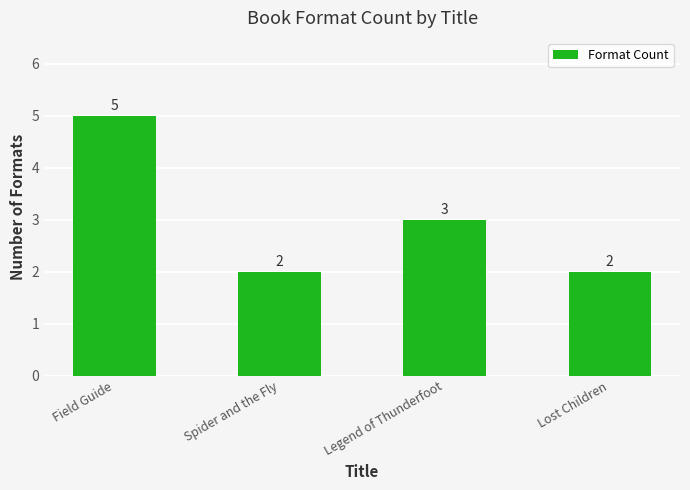

What is the sum of all values?

12